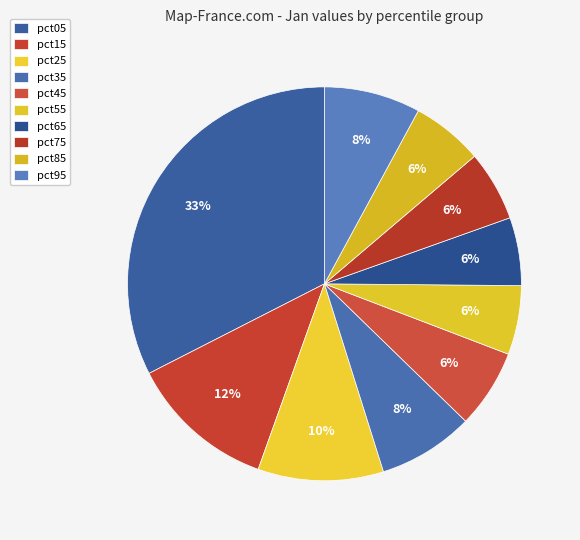

Does pct65 account for over 50% of the chart?

No